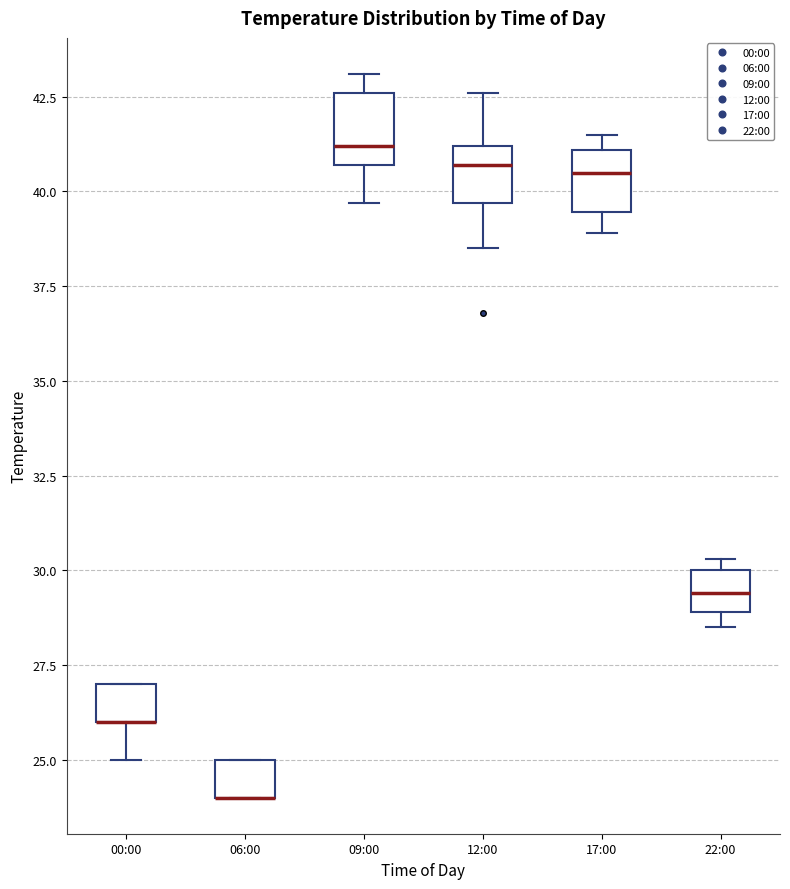

Reading left to right, transcribe this box plot: for each box, give where its median line is, the range the box spans, and where its two whiskers end, as read against the y-axis. The values are not printed on the chart, so give them approximately, as read against the axis.

00:00: median 26.0 (drawn on the box's lower edge), box 26.0 to 27.0, whiskers 25.0 to 27.0
06:00: median 24.0 (drawn on the box's lower edge), box 24.0 to 25.0, whiskers 24.0 to 25.0
09:00: median 41.0, box 40.5 to 42.5, whiskers 39.5 to 43.0
12:00: median 40.5, box 39.5 to 41.0, whiskers 38.5 to 42.5
17:00: median 40.5, box 39.5 to 41.0, whiskers 39.0 to 41.5
22:00: median 29.5, box 29.0 to 30.0, whiskers 28.5 to 30.5